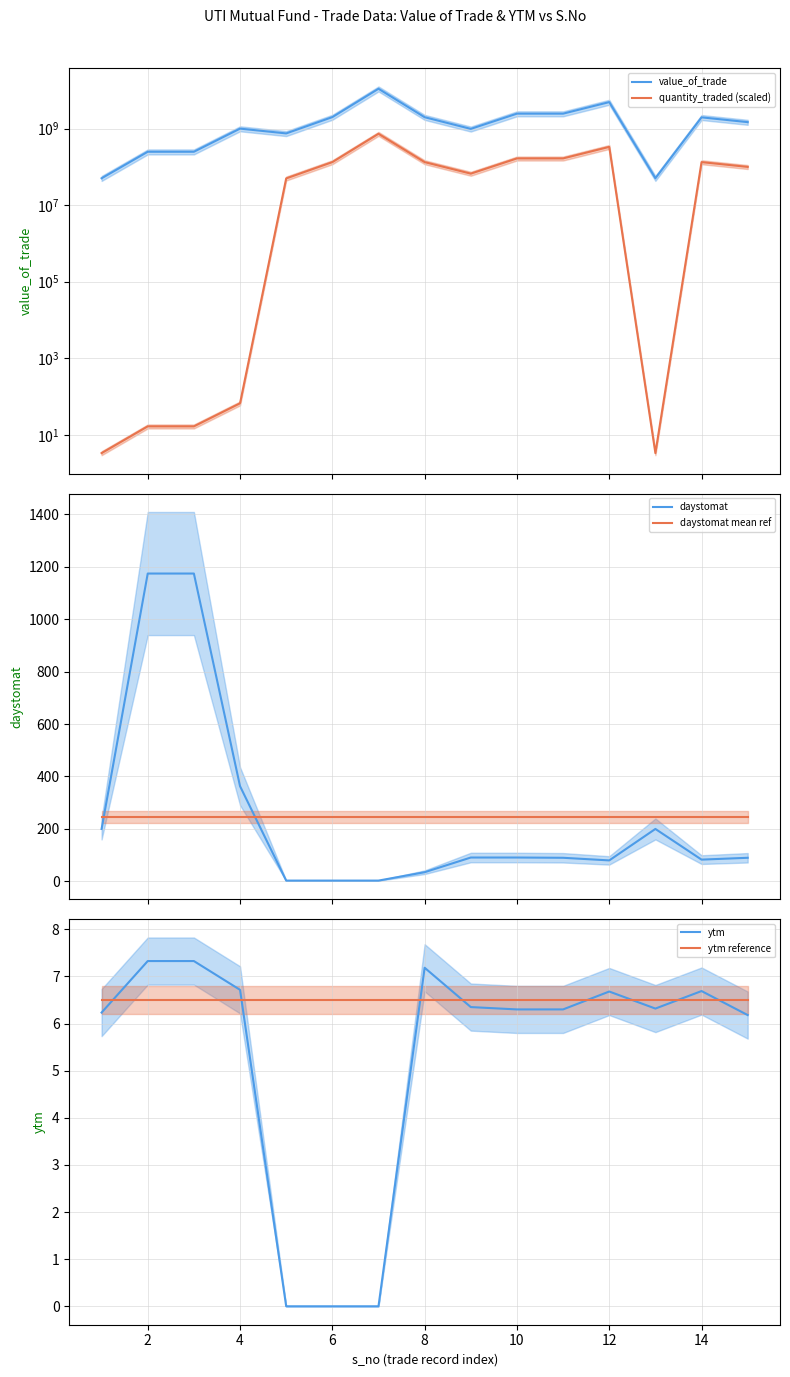

Which series has the widest spread of values?

value_of_trade